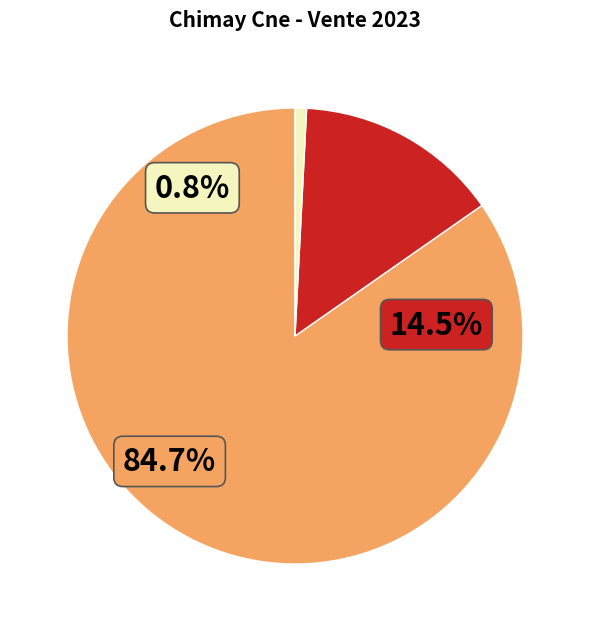

What percentage is the DOUGLAS slice, to the nearest percent?

1%